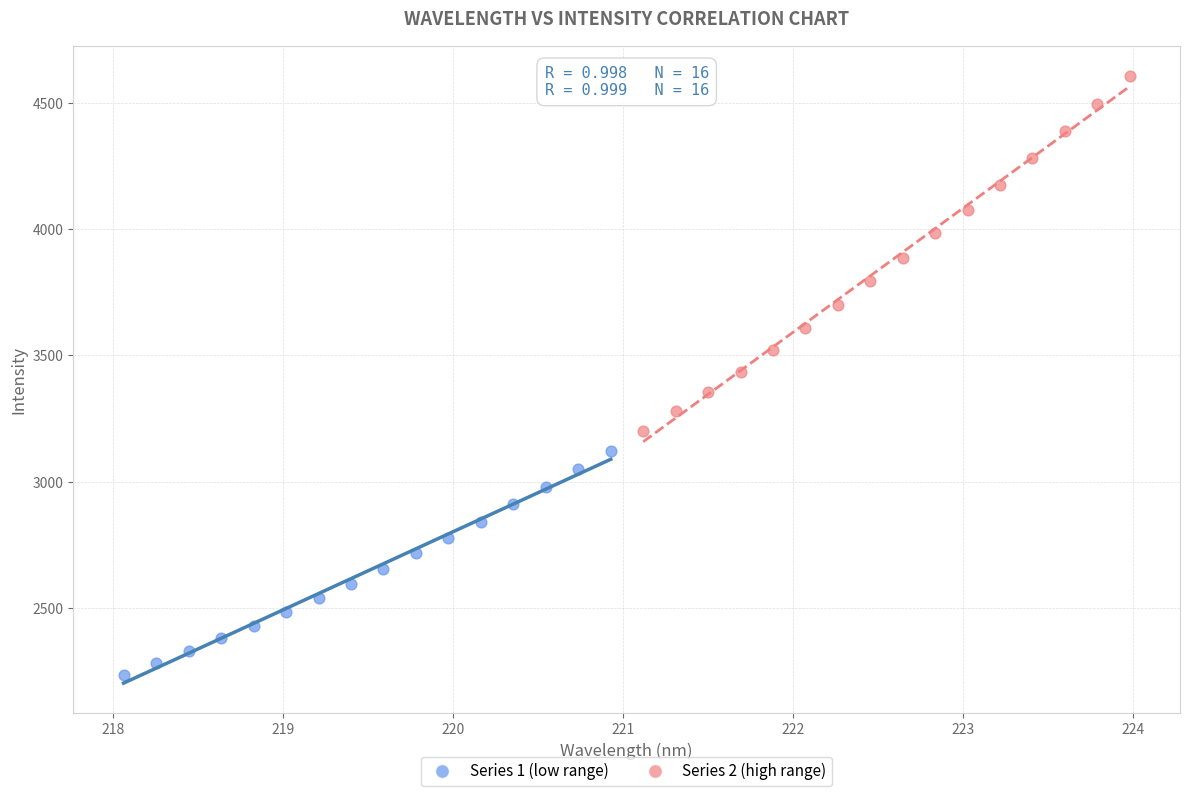

Which series reaches the maximum Y coordinate?

Series 2 (high range)